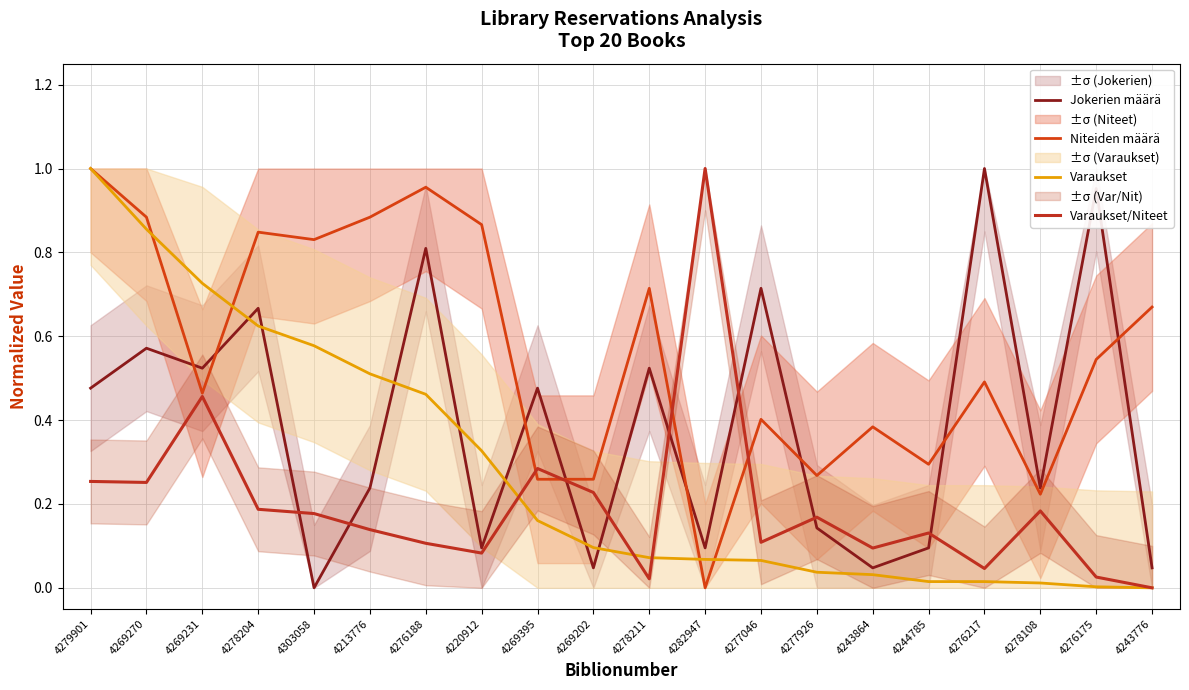

Is the value of Varaukset at 4243776 greater than the value of Niteiden määrä at 4278211?

No